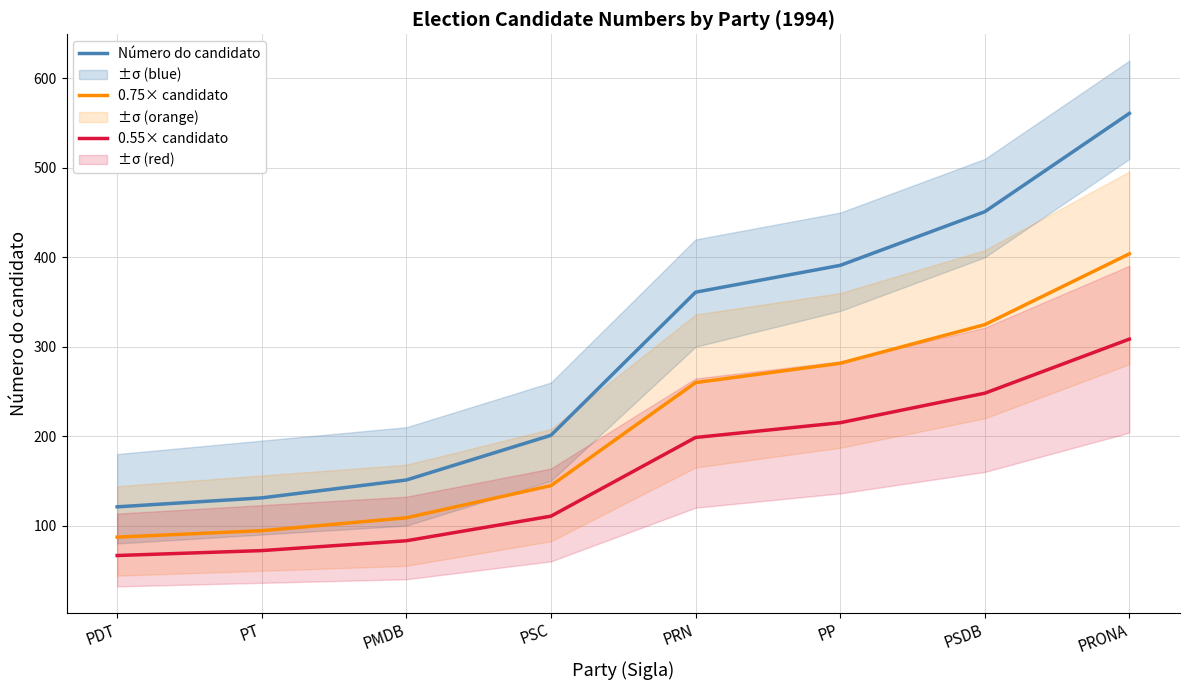

How many values in the 0.55× candidato series exceed 198?

4